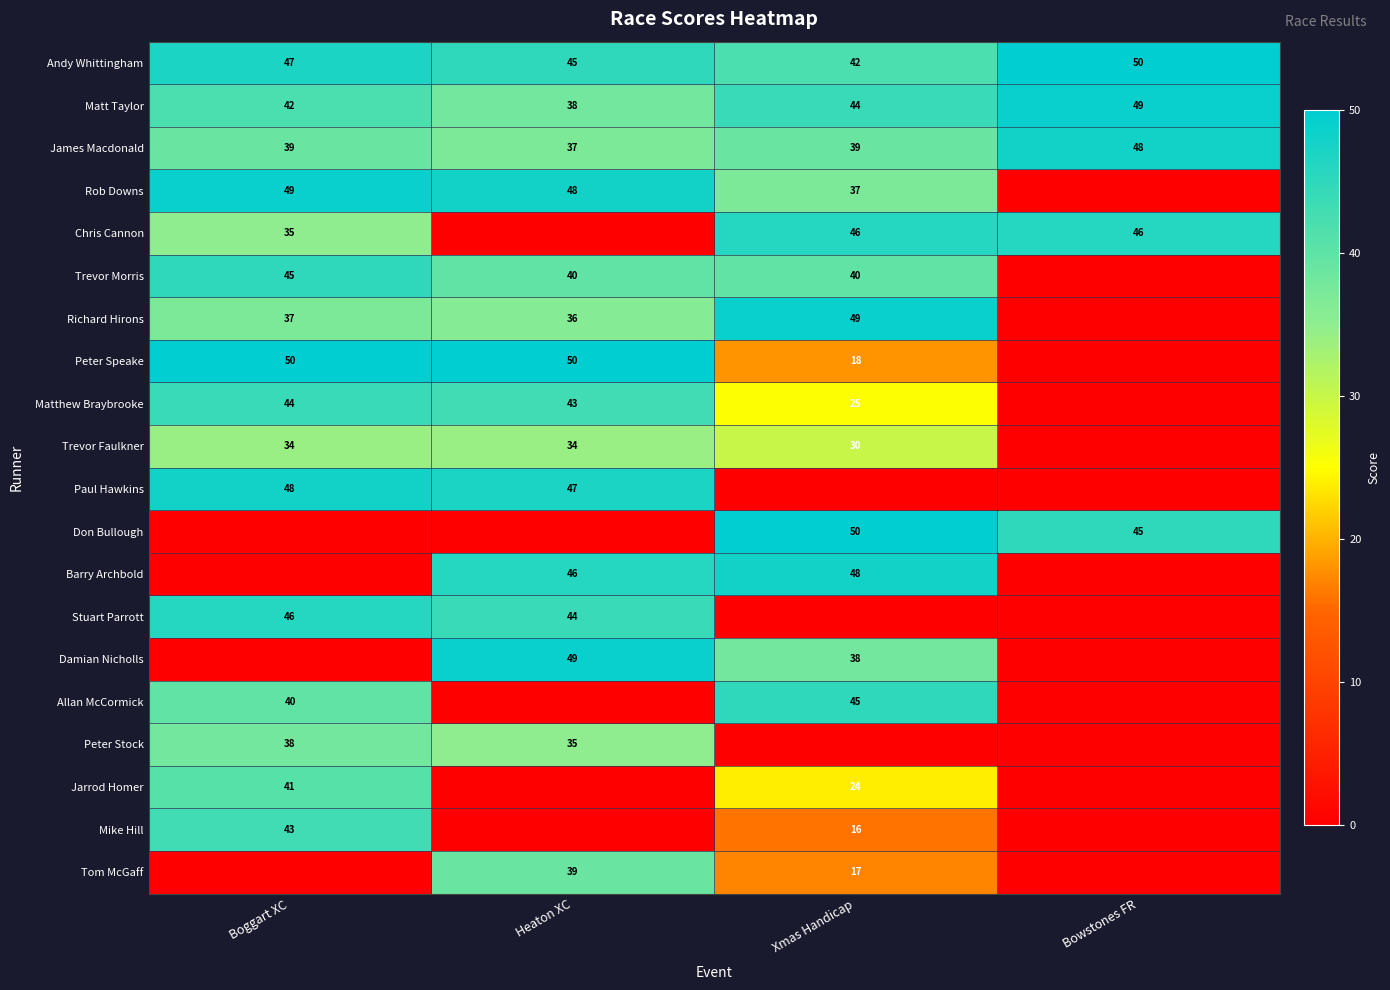

What is the difference between the maximum and minimum values in the Andy Whittingham series?

8